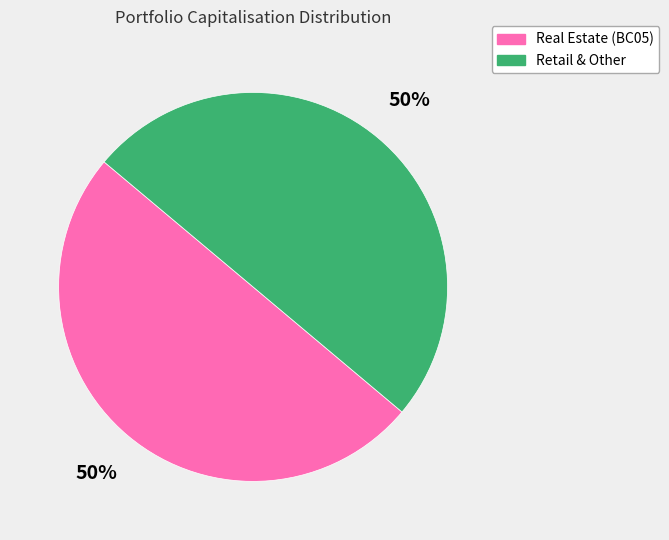

To the nearest percent, what is the average slice percentage?

50%